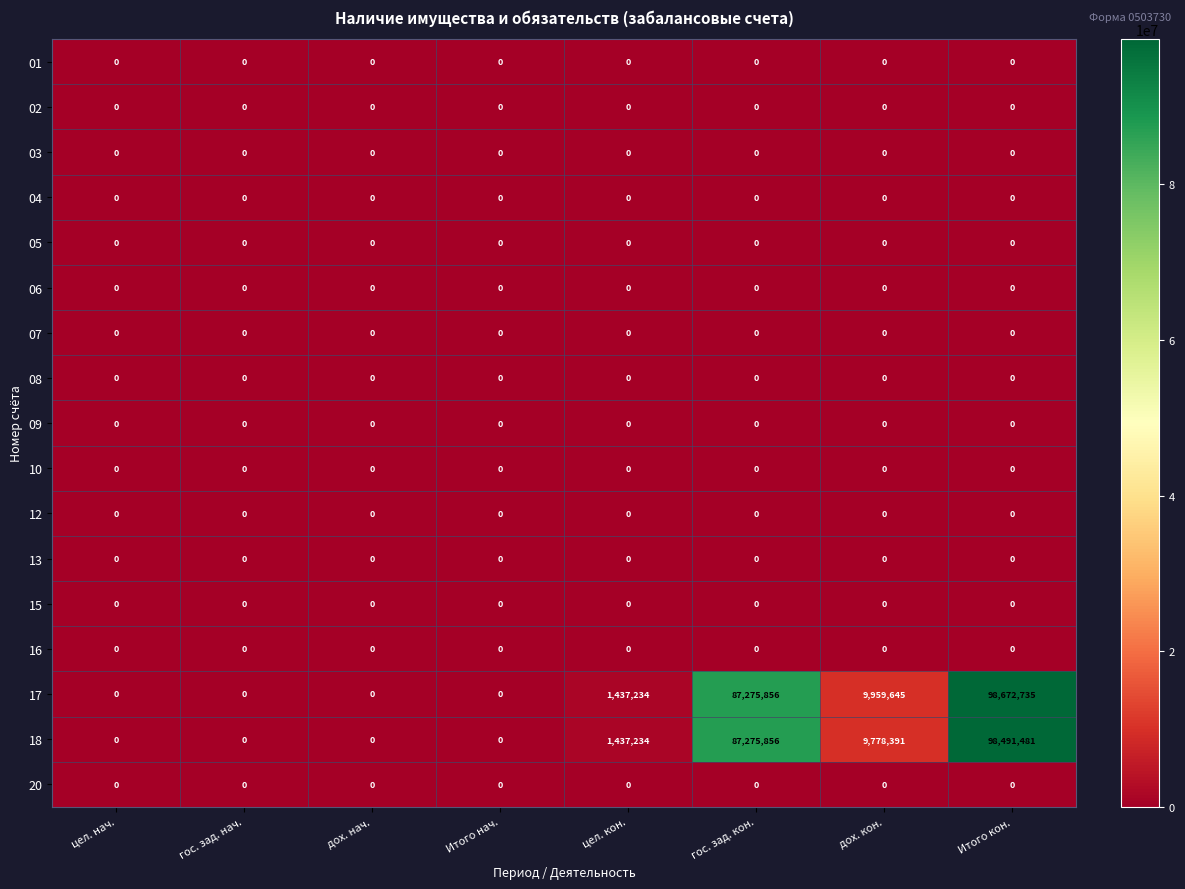

Which series has the largest total across all categories?

17